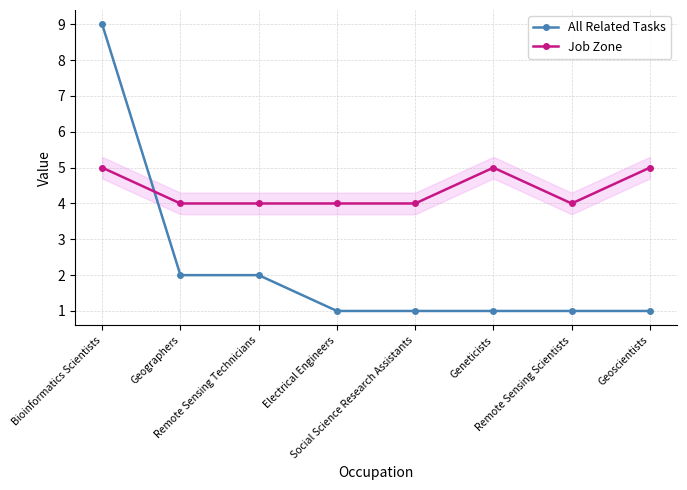

The Job Zone series shows 7 at Remote Sensing Technicians. True or false?

False